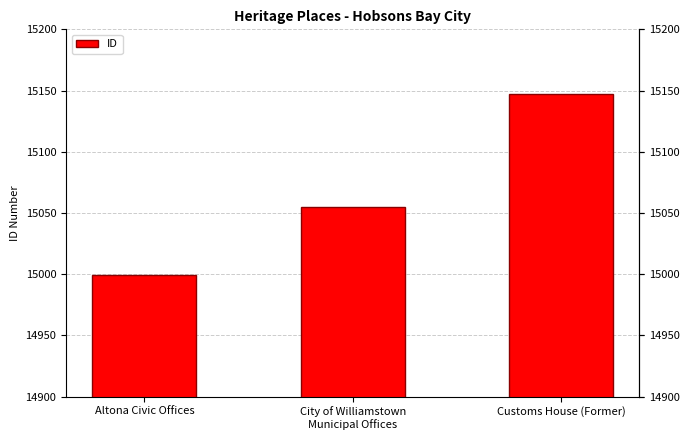

What is the average value?

15067